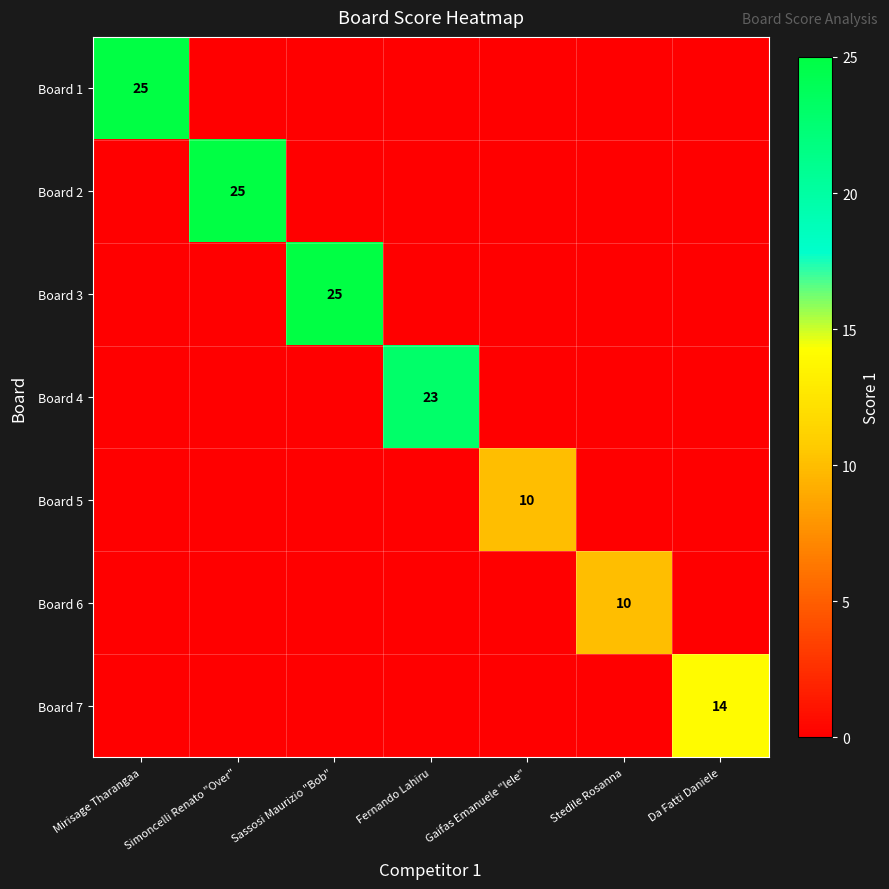

The value of Board 2 at Simoncelli Renato "Over" is 25. True or false?

True